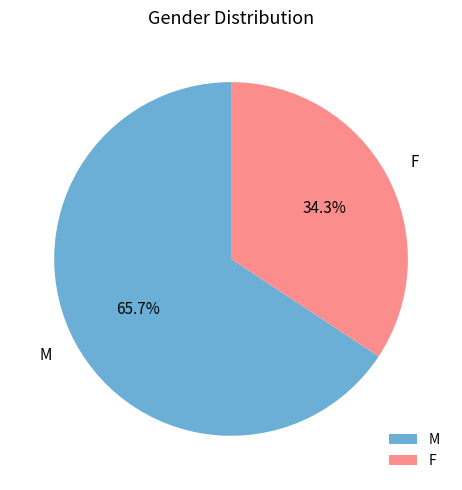

Rank the categories by value from highest to lowest.

M, F